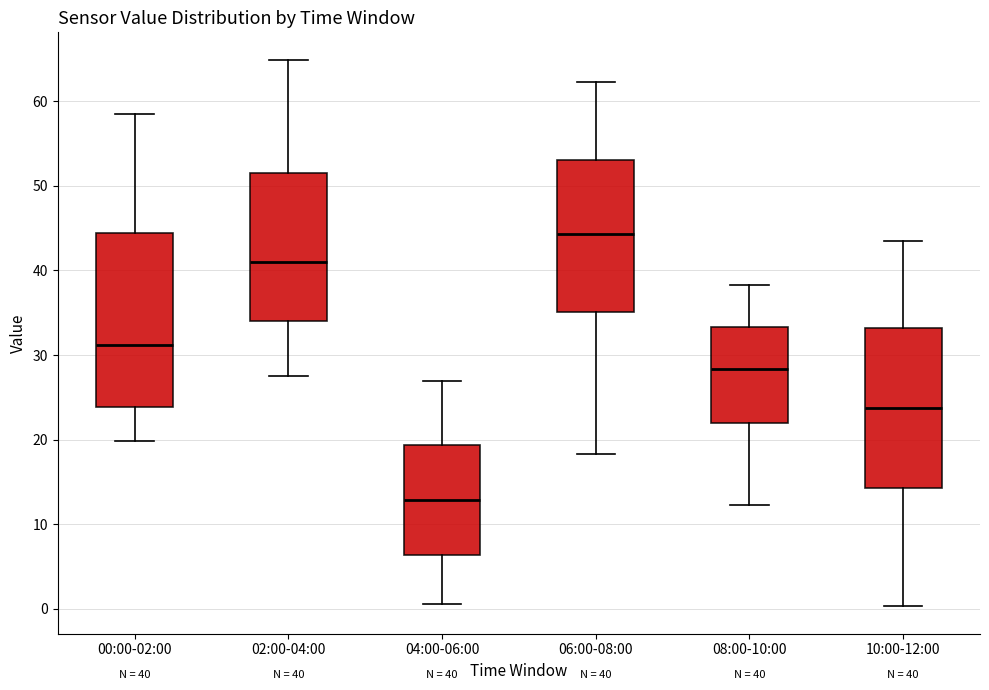

Which box has the lowest median line?

04:00-06:00